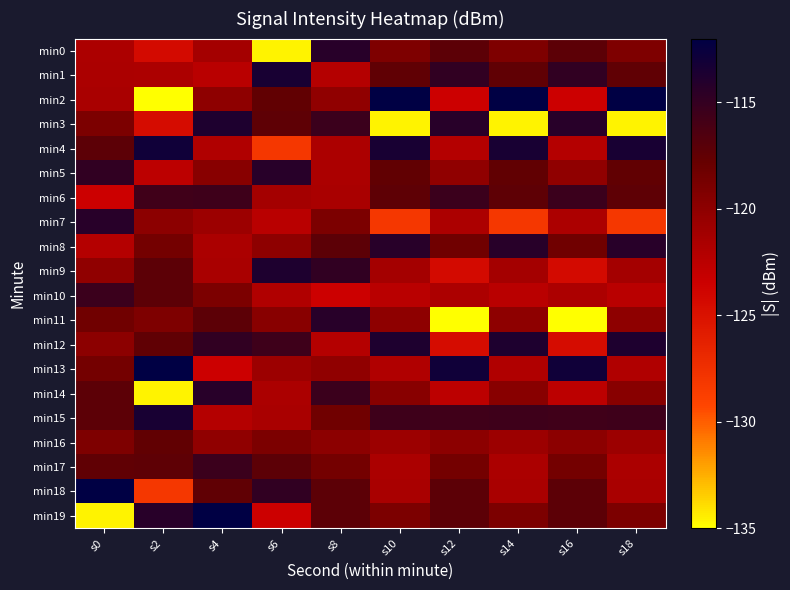

Which series has the largest range (max minus min)?

min2